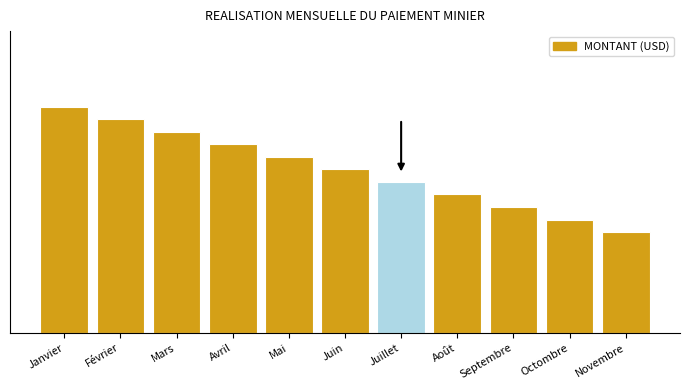

Are the bars horizontal?

No